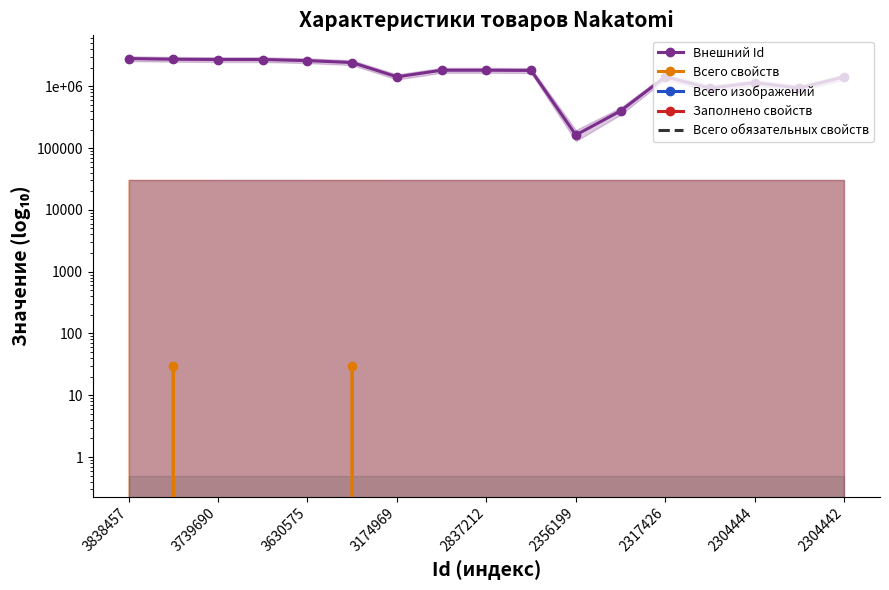

True or false: Всего изображений and Всего свойств intersect in this chart.

False